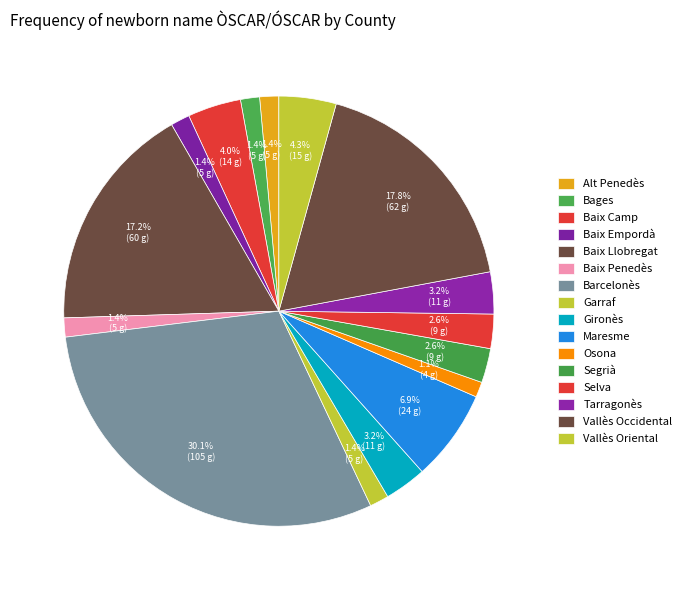

To the nearest percent, what is the combined percentage of Segrià and Baix Penedès?

4%